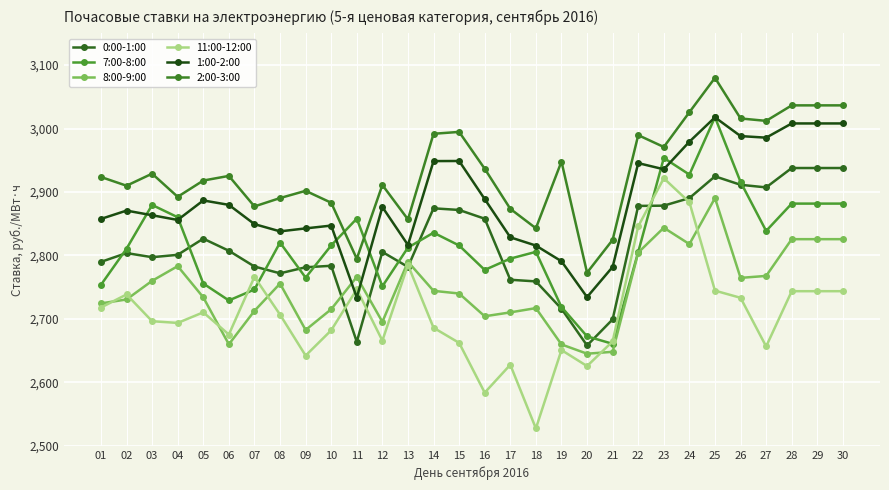

Which series has the largest total across all categories?

2:00-3:00